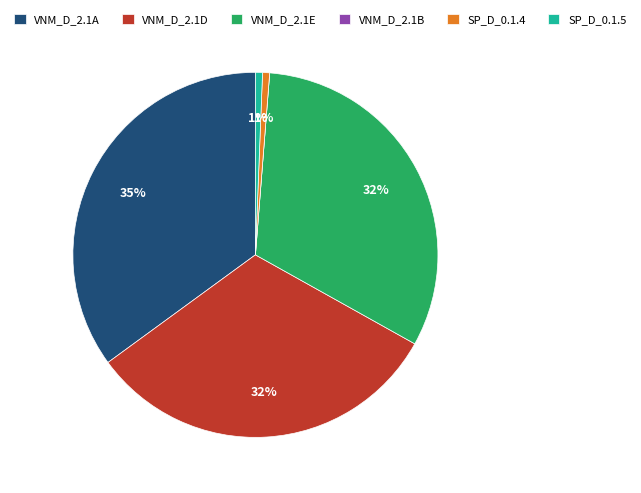

Is there any slice that represents more than half of the pie?

No